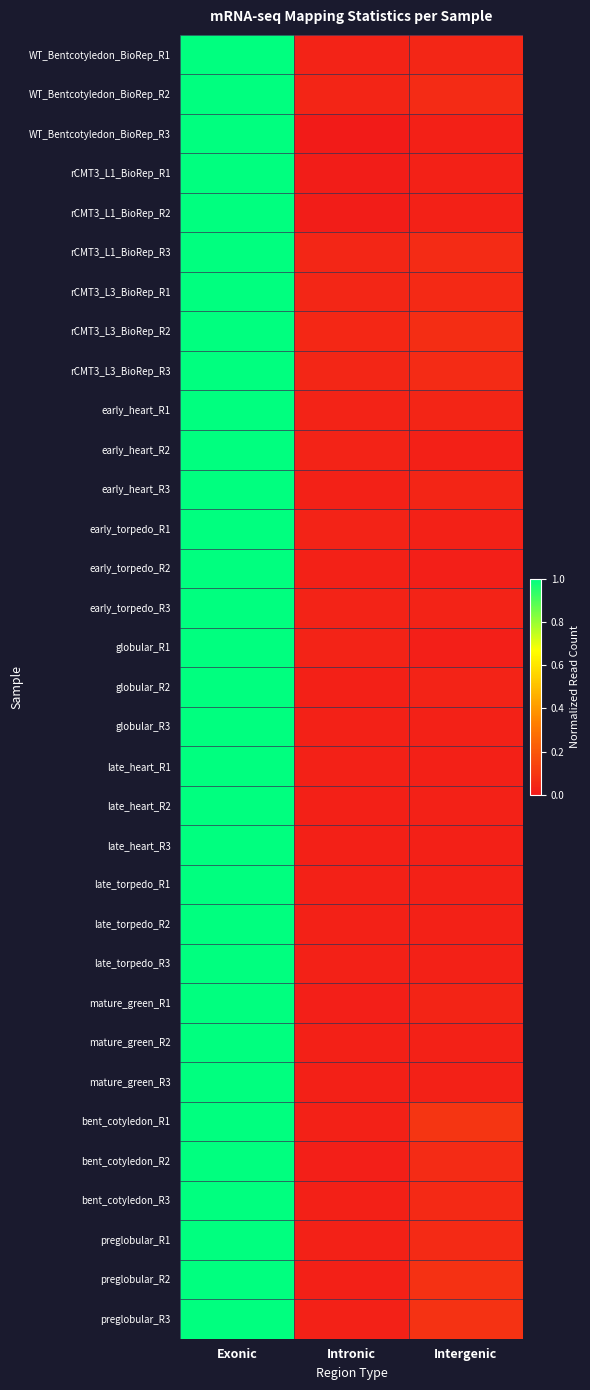

Rank the series at Intronic from highest to lowest value.

rCMT3_L3_BioRep_R2, rCMT3_L3_BioRep_R3, rCMT3_L3_BioRep_R1, rCMT3_L1_BioRep_R3, WT_Bentcotyledon_BioRep_R2, early_heart_R2, WT_Bentcotyledon_BioRep_R1, globular_R1, early_torpedo_R3, early_torpedo_R1, early_heart_R1, late_torpedo_R1, globular_R3, late_heart_R1, late_torpedo_R3, early_heart_R3, early_torpedo_R2, preglobular_R3, late_torpedo_R2, bent_cotyledon_R1, preglobular_R1, preglobular_R2, late_heart_R3, mature_green_R2, mature_green_R3, globular_R2, bent_cotyledon_R3, late_heart_R2, mature_green_R1, bent_cotyledon_R2, rCMT3_L1_BioRep_R2, rCMT3_L1_BioRep_R1, WT_Bentcotyledon_BioRep_R3